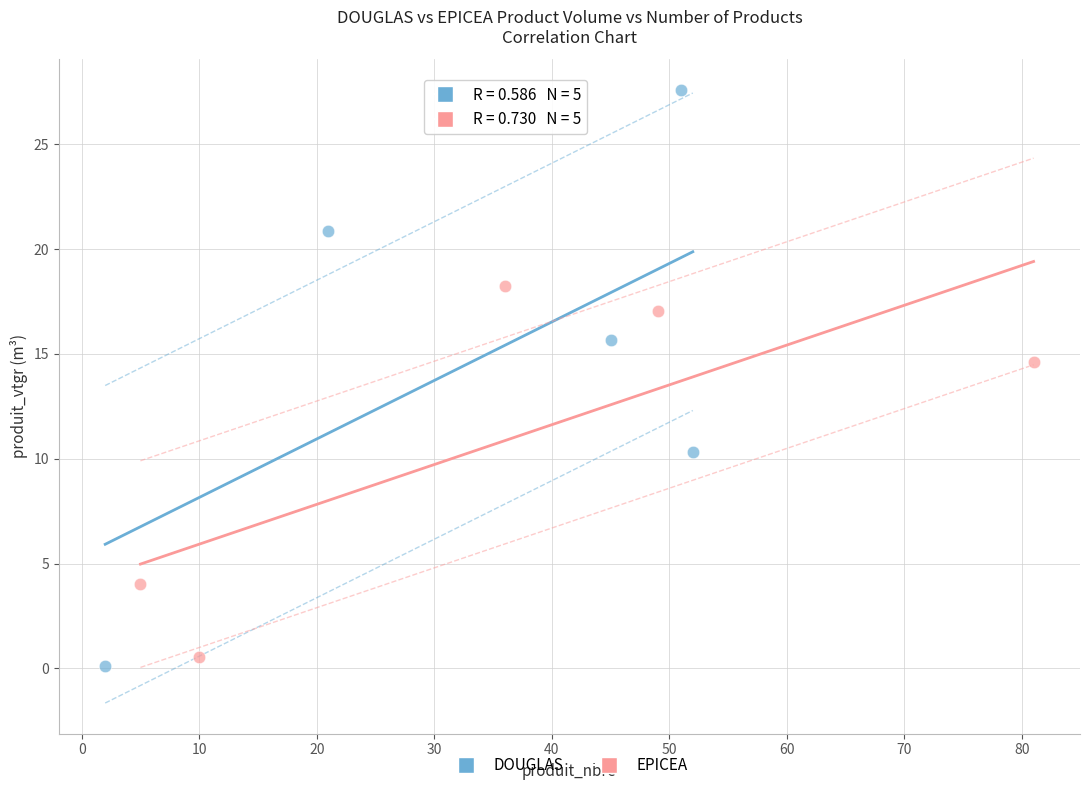

Which series has the largest Y range (max minus min)?

DOUGLAS